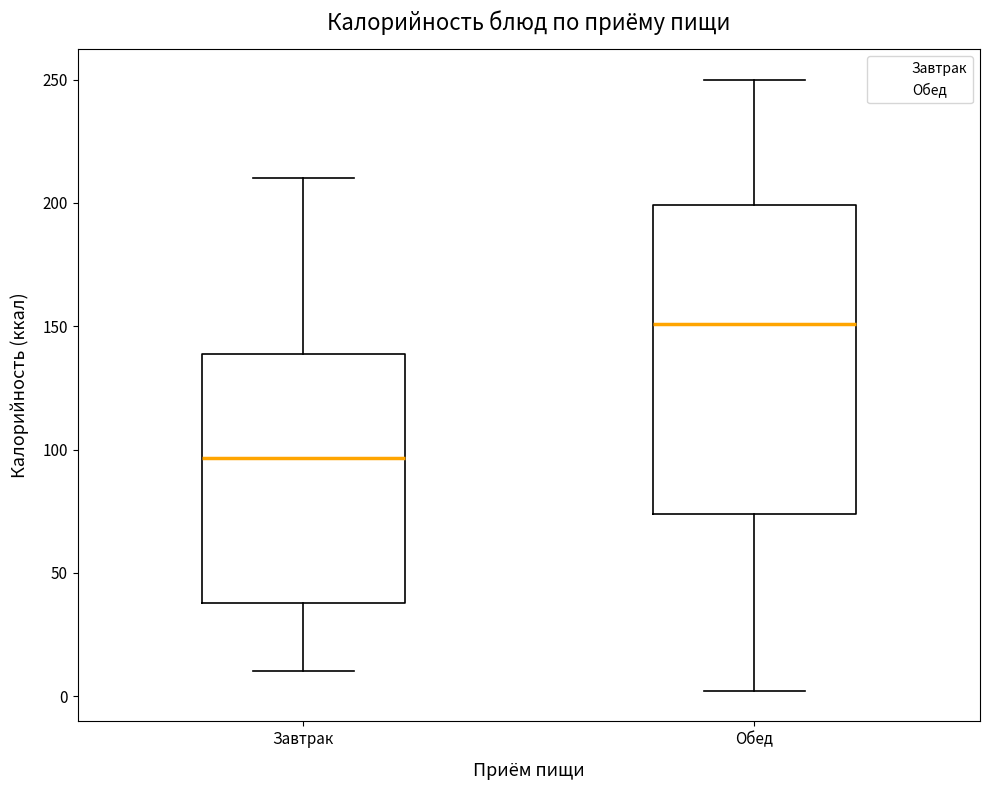

Where does the median line of the box for Обед sit on the y-axis? The values are not printed on the chart, so give them approximately, as read against the axis.

150